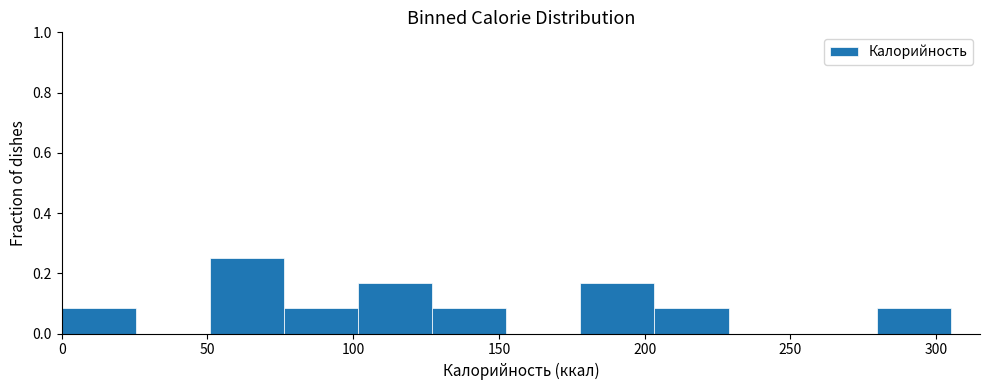

Which range on the x-axis has the tallest bar?

50 to 75